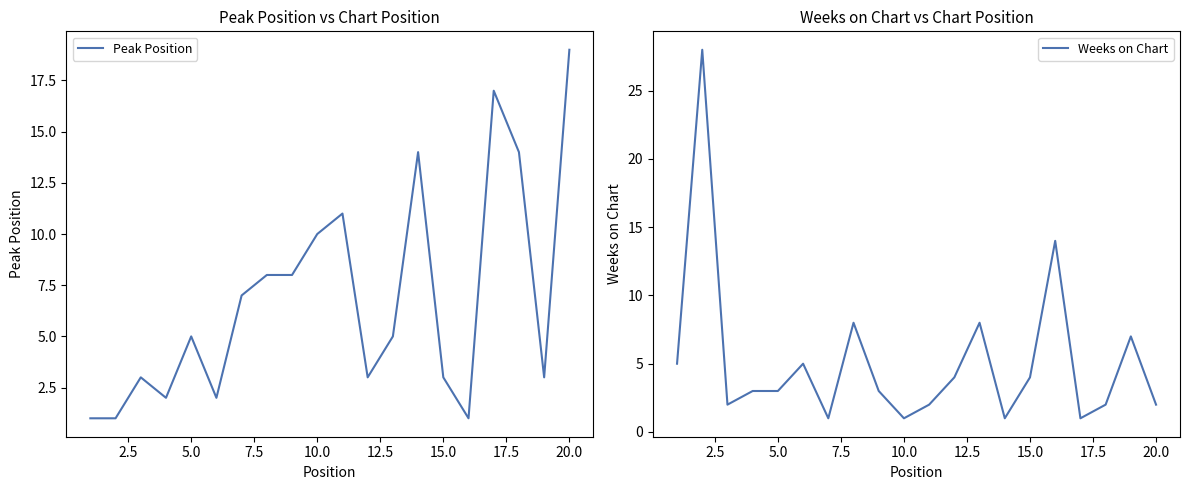

Which series has the largest range (max minus min)?

Weeks on Chart